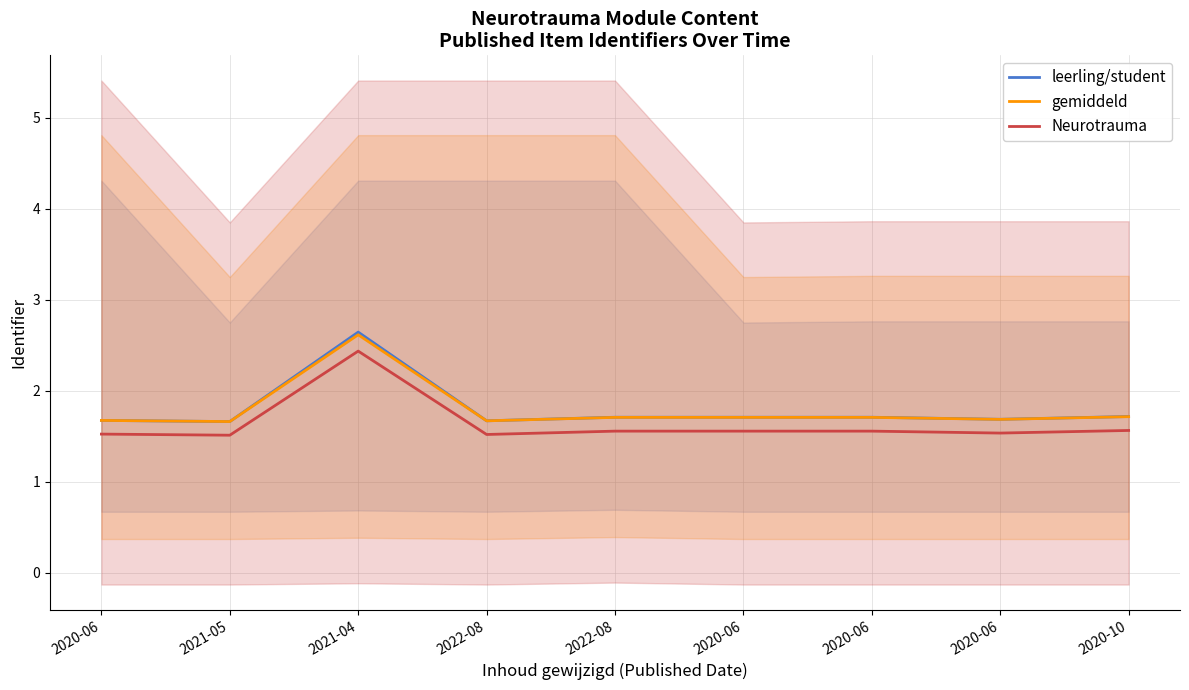

True or false: leerling/student and Neurotrauma cross at least once.

False